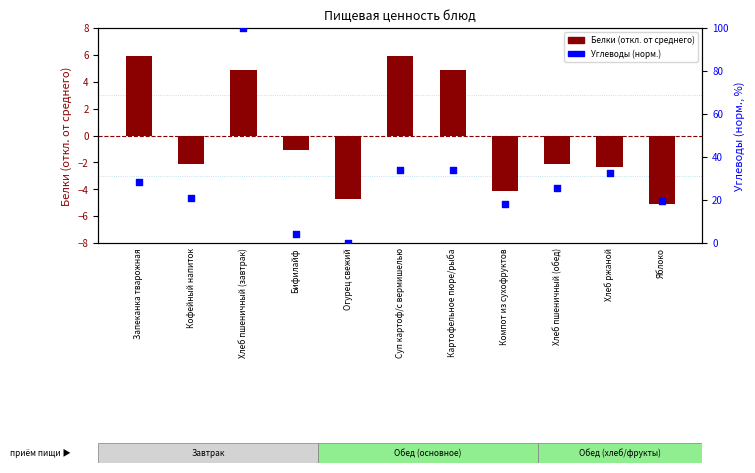

Which series contains the lowest Y value?

Белки (откл. от среднего)